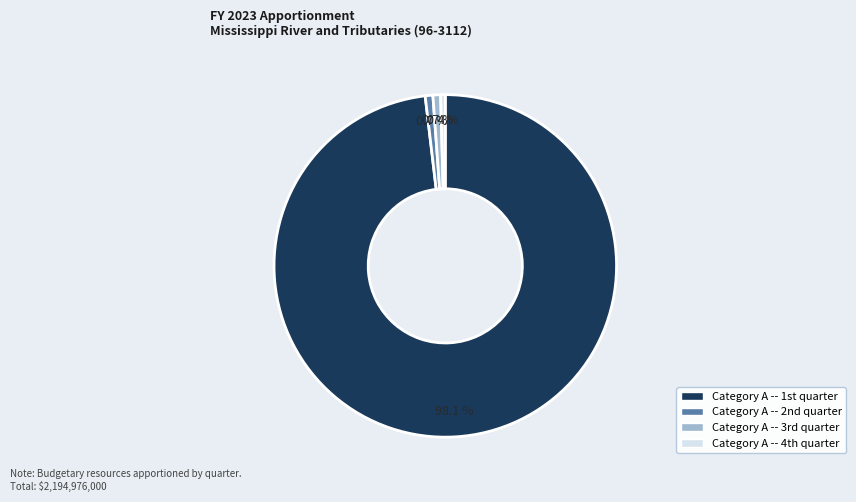

Which category has the biggest portion of the pie?

Category A -- 1st quarter